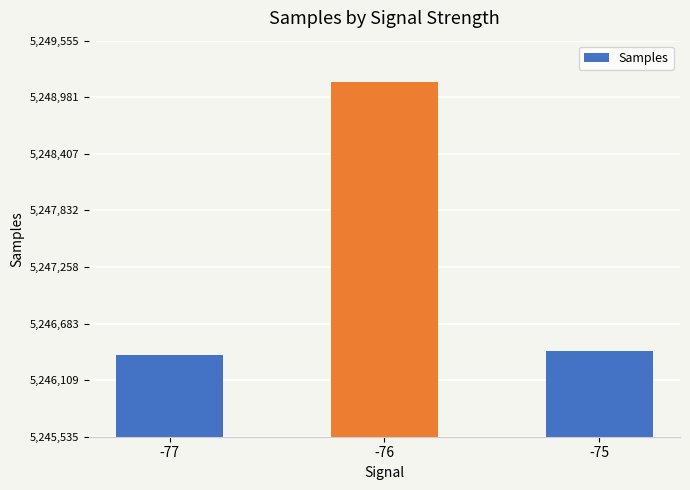

Which label corresponds to the smallest value in the chart?

-77